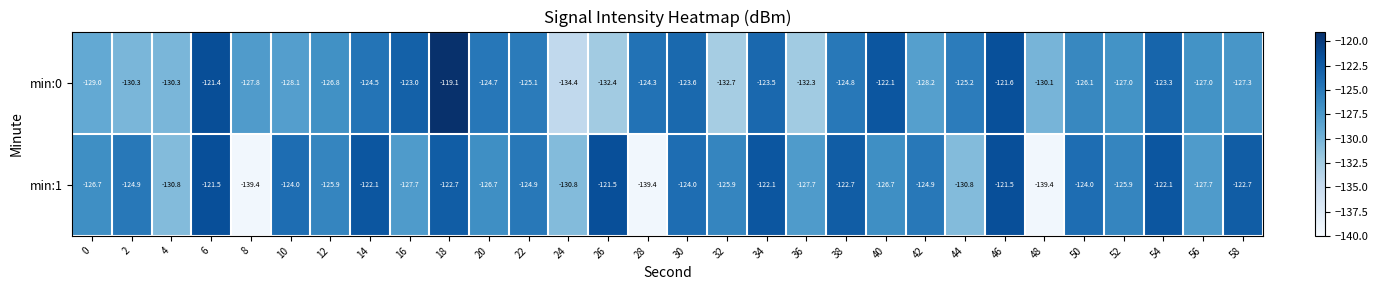

What is the sum of the min:0 values at 50 and 16?

-249.1